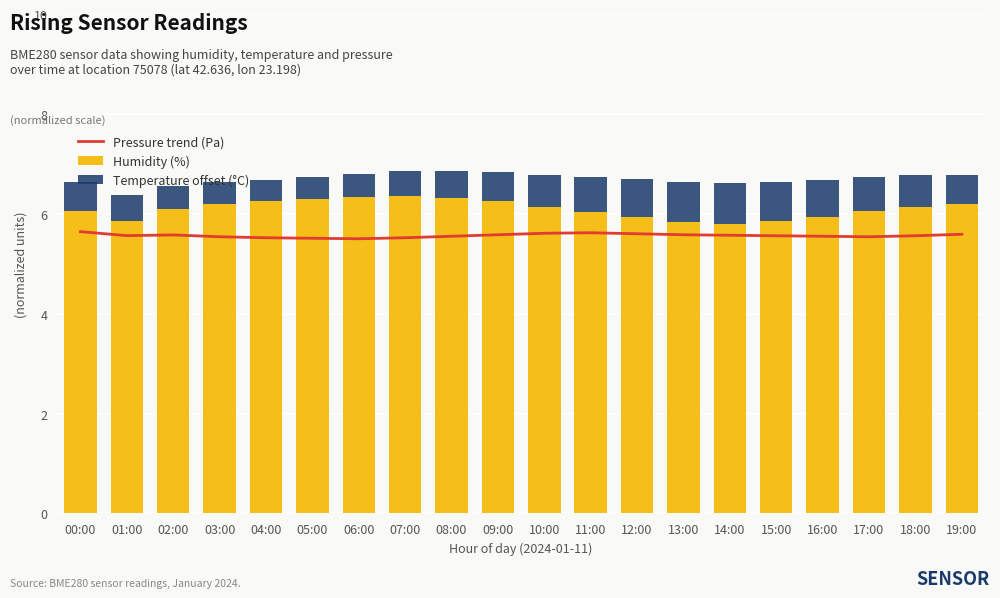

The value of Humidity (%) at 15:00 is 5.8. True or false?

True